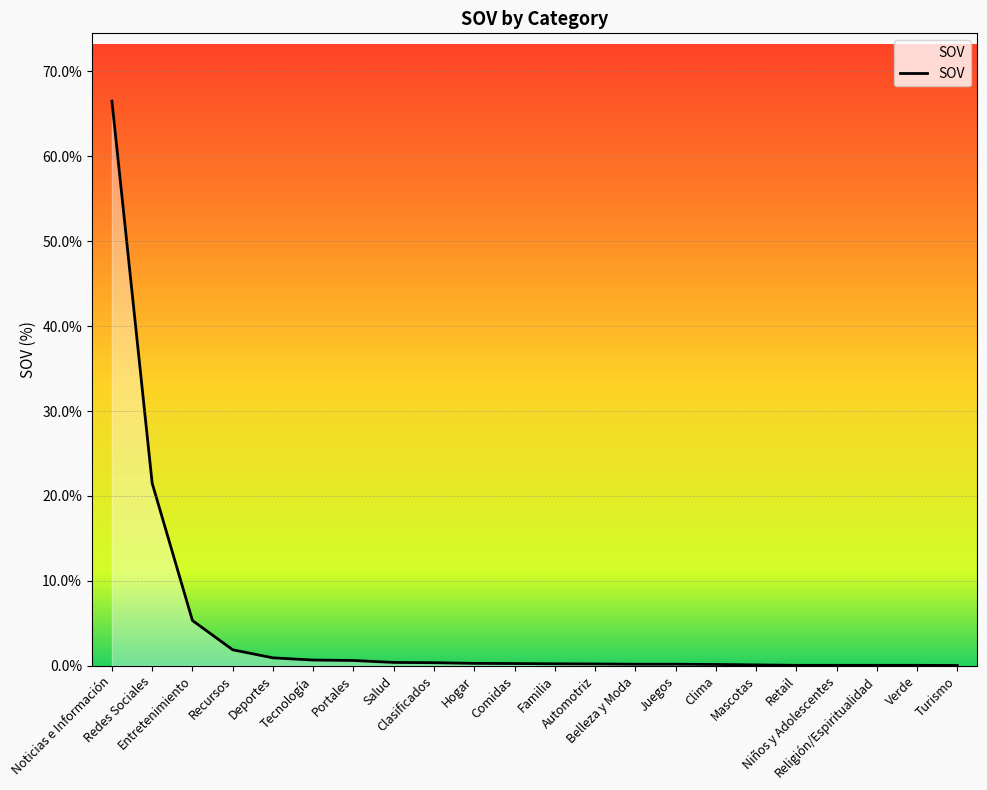

What is the greatest value displayed?

66.5